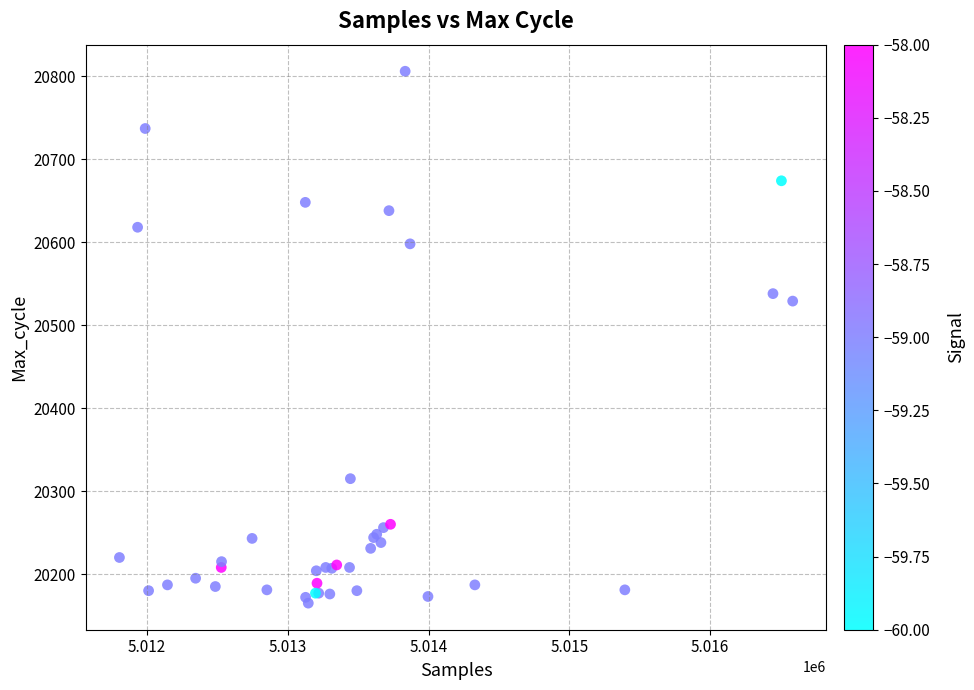

What Y value in the scatter plot is closest to 20485?

20529